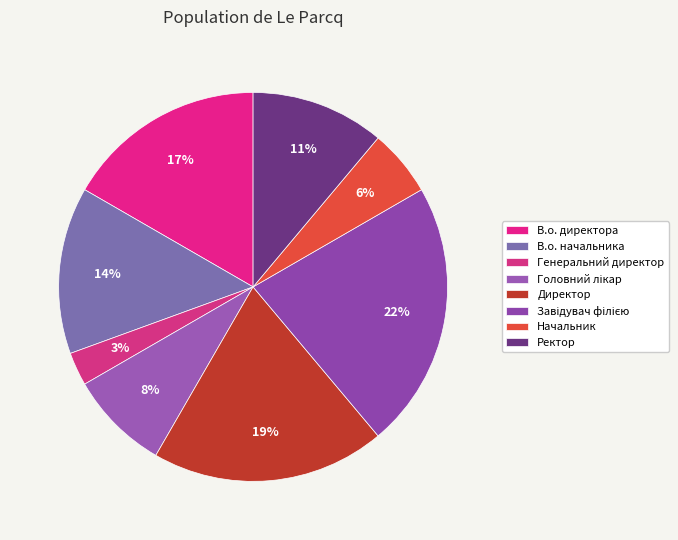

What is the total percentage of Головний лікар and Ректор?

19.4%